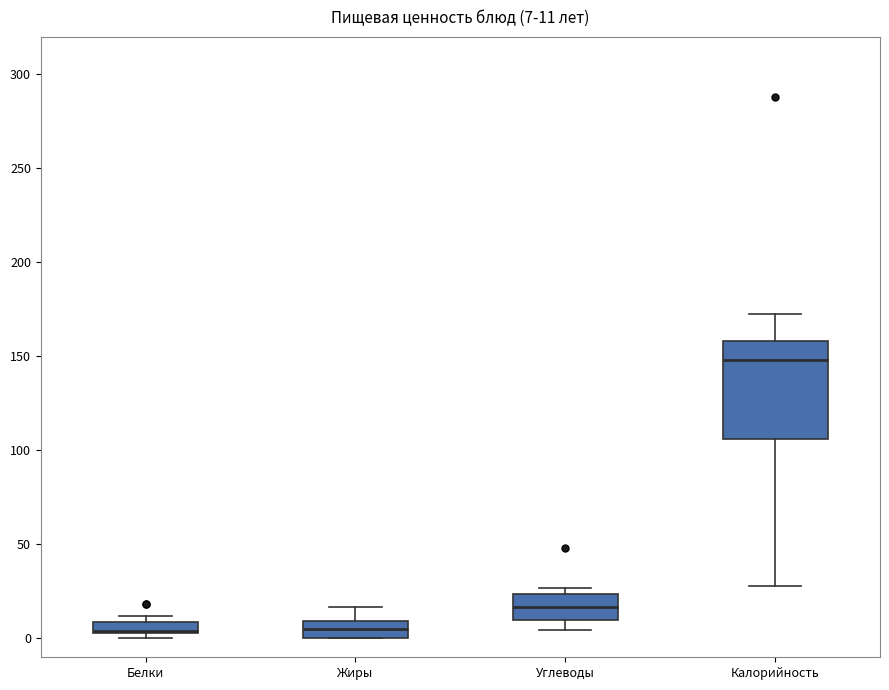

Comparing the boxes themselves (not the whiskers), which one is the tallest?

Калорийность